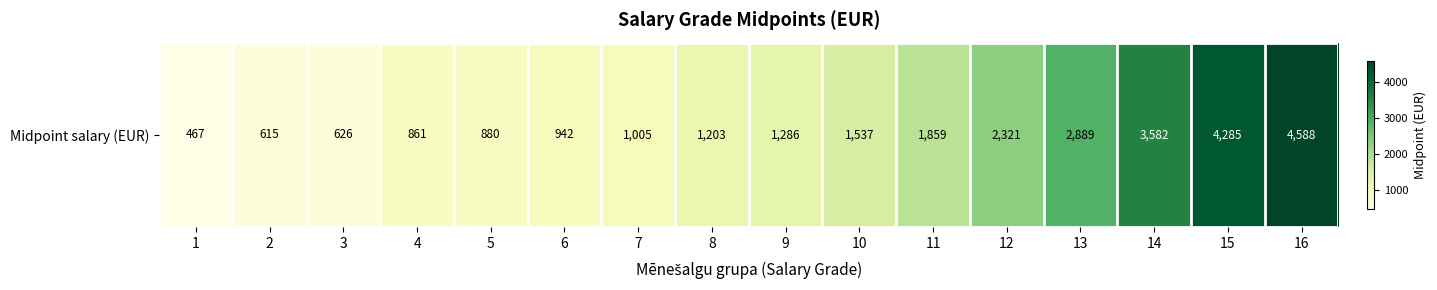

Between 1 and 8, which is larger?

8